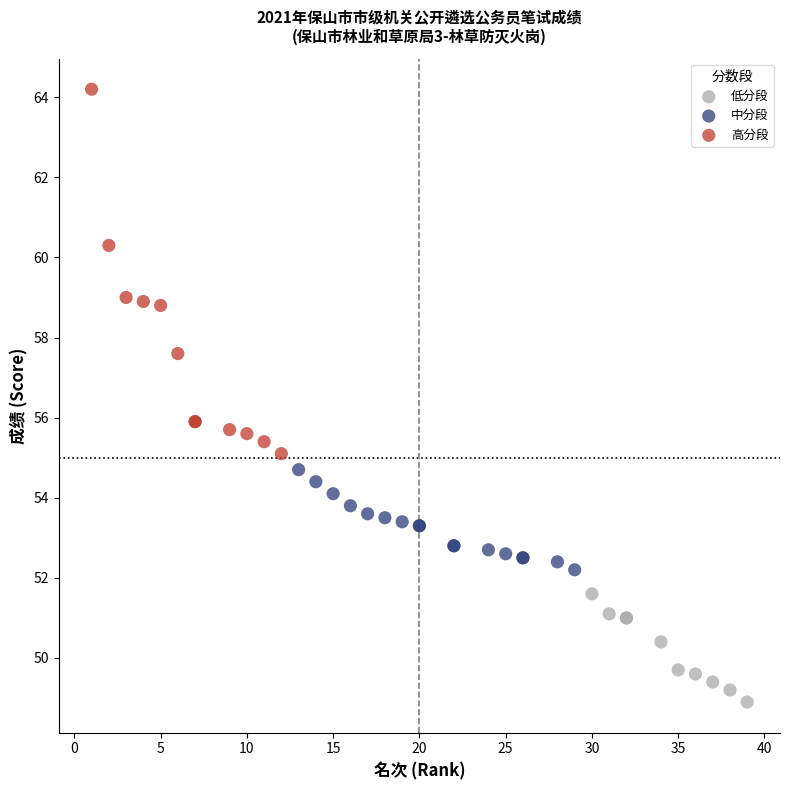

What are all the series names shown in the legend?

低分段, 中分段, 高分段